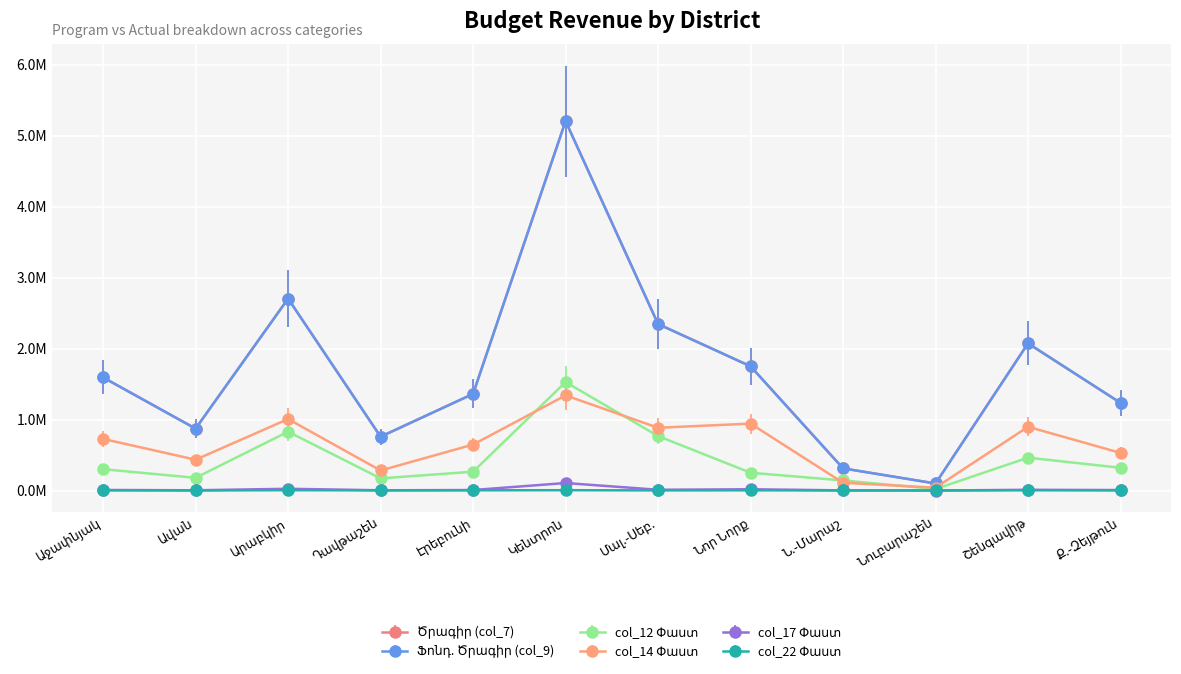

Is this an area chart (filled region under the line)?

No